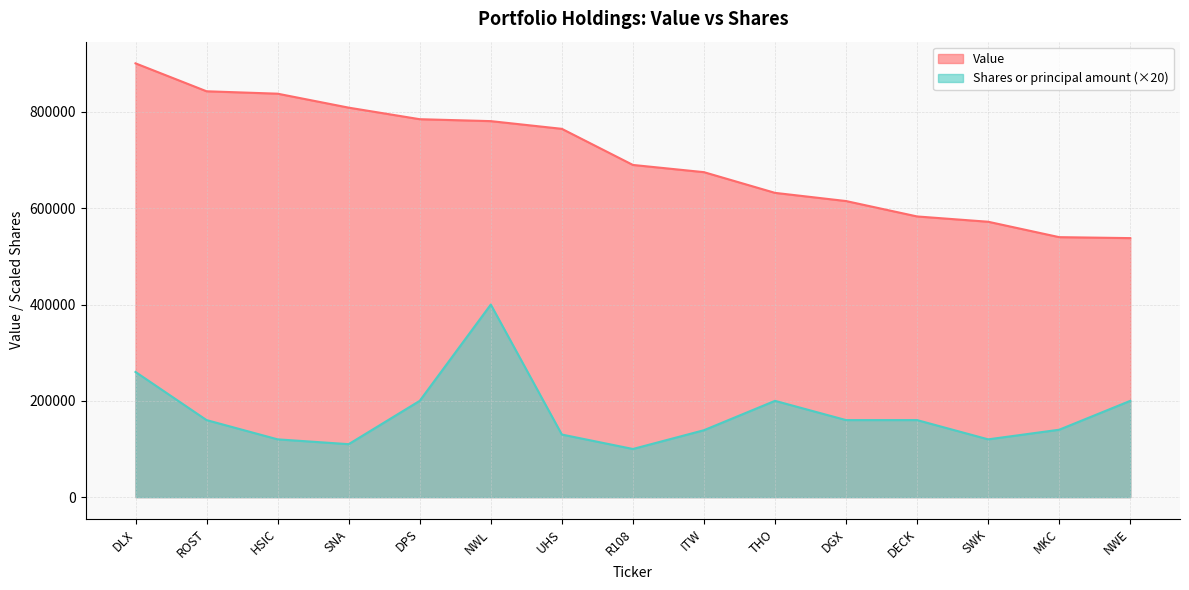

Which series changed the most between DPS and DGX?

Value